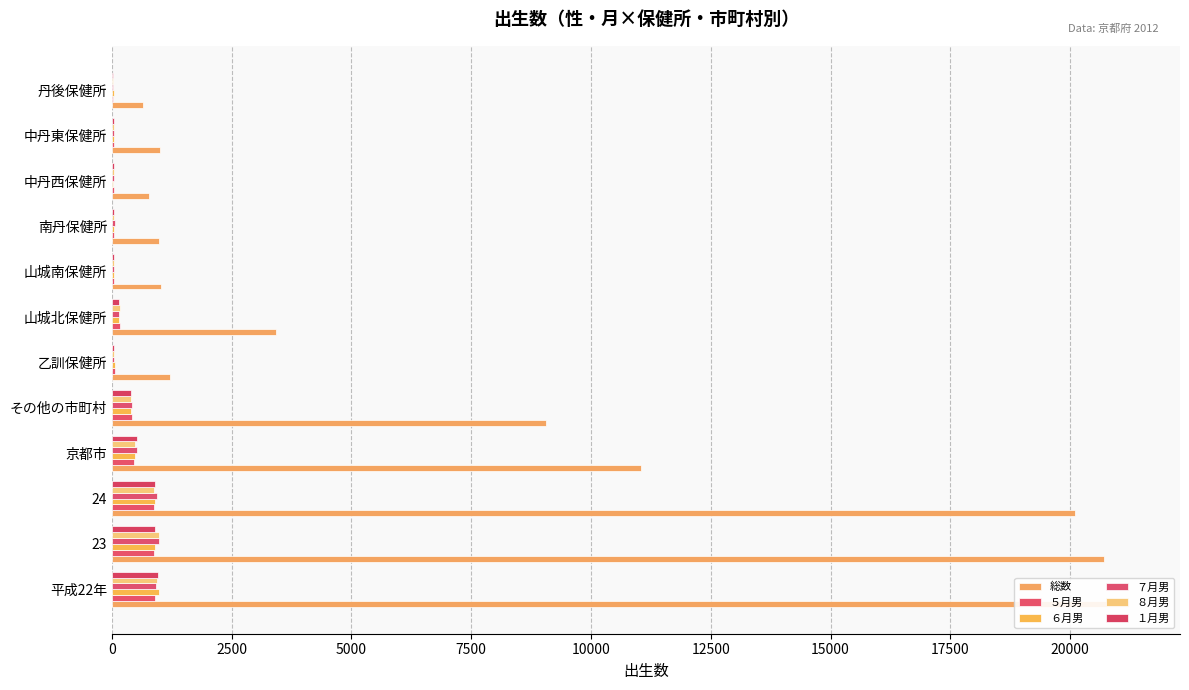

What is the difference between the maximum and minimum values in the ７月男 series?

955